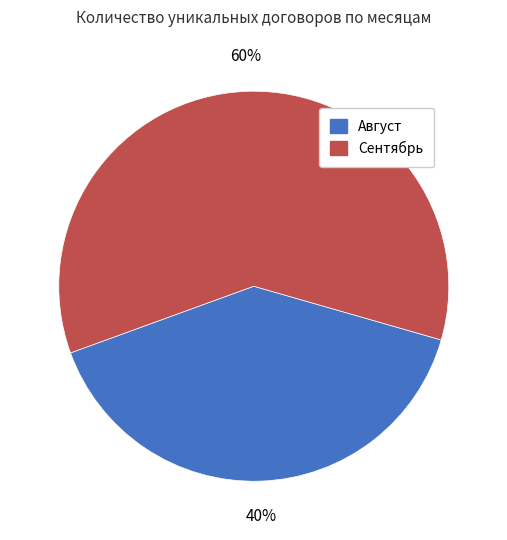

Does any single category account for the majority?

Yes